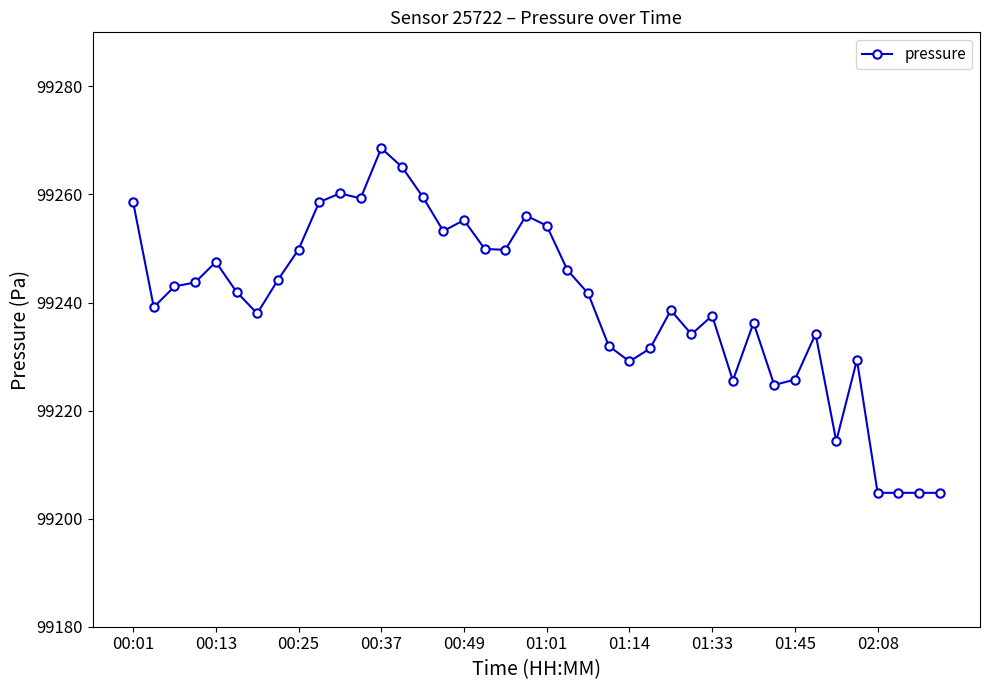

What is the minimum value shown in the chart?

99204.8